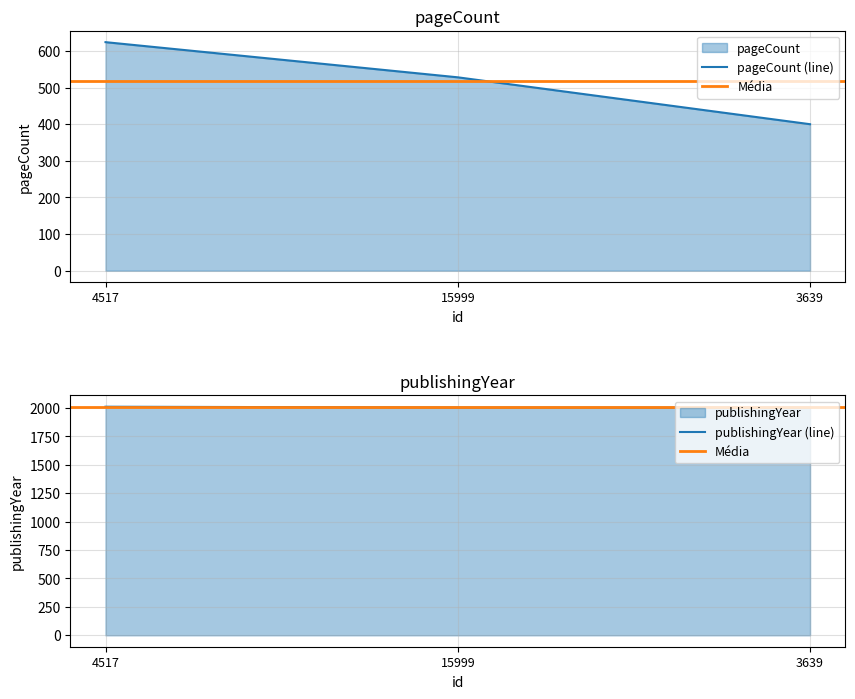

How many data points in publishingYear are above 2005?

1